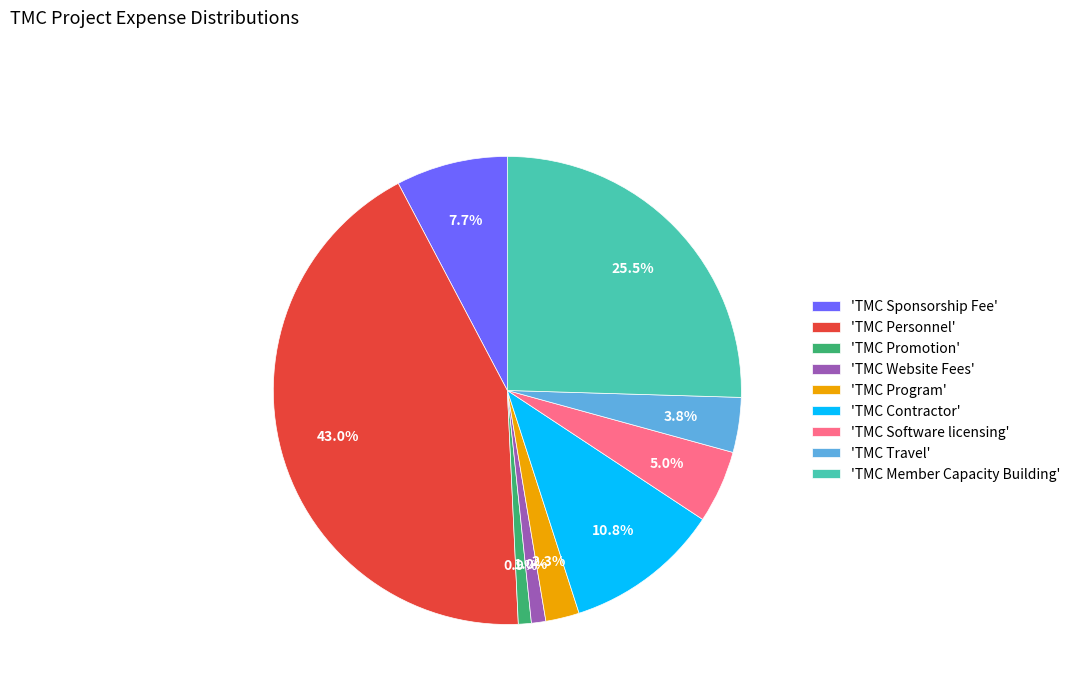

What portion of the pie excludes 'TMC Software licensing'?

95.0%